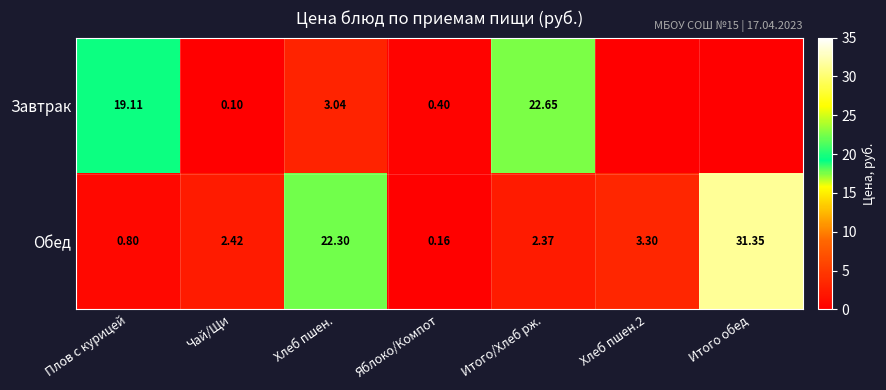

Is the value of Завтрак at Плов с курицей greater than the value of Обед at Плов с курицей?

Yes